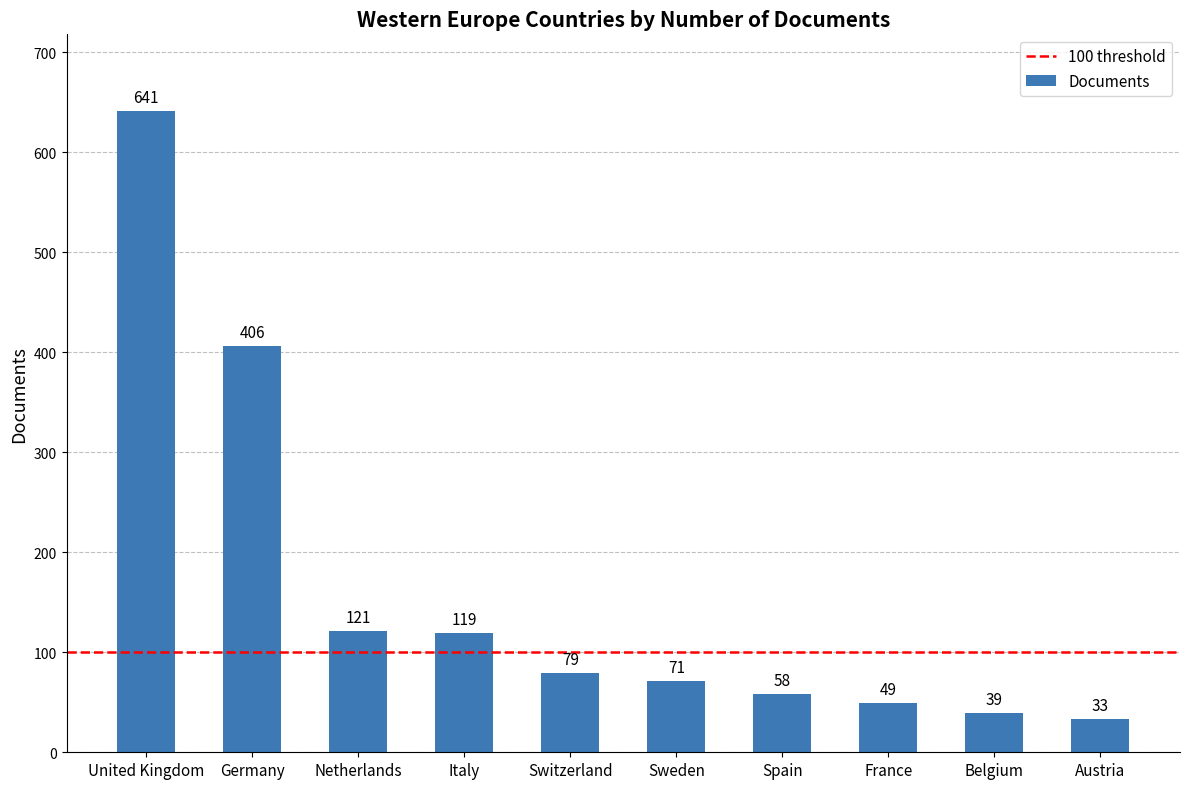

How many bars are there in total?

10